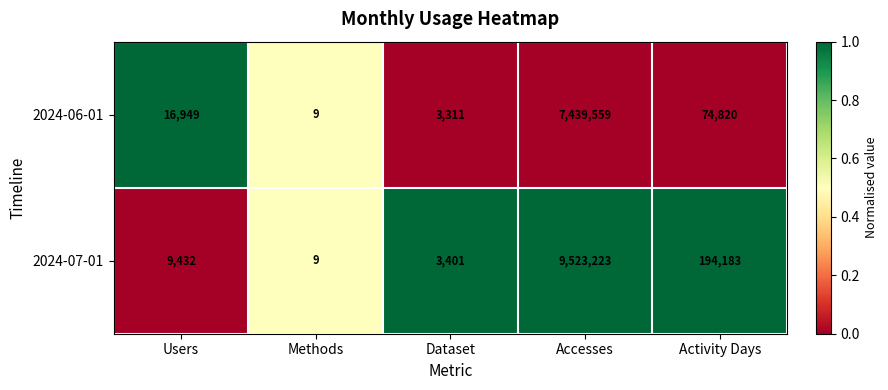

The 2024-06-01 series shows 74820 at Activity Days. True or false?

True